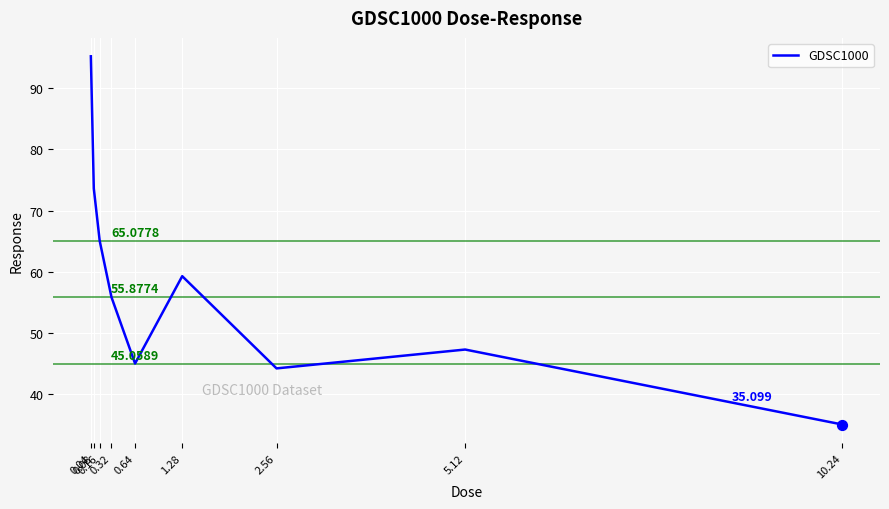

What is the change in value from 0.04 to 0.16?

-30.1